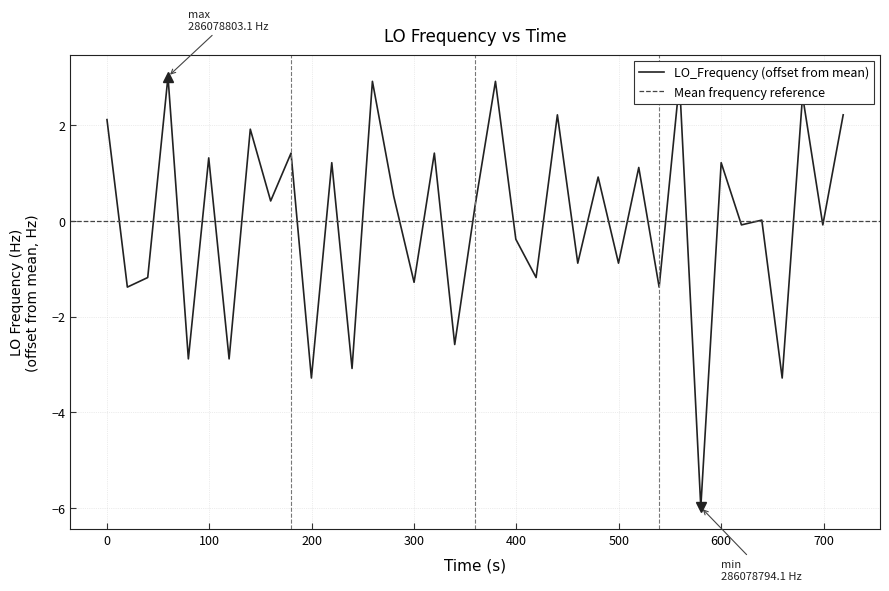

The LO_Frequency (offset from mean) series shows 2.9 at 0. True or false?

False